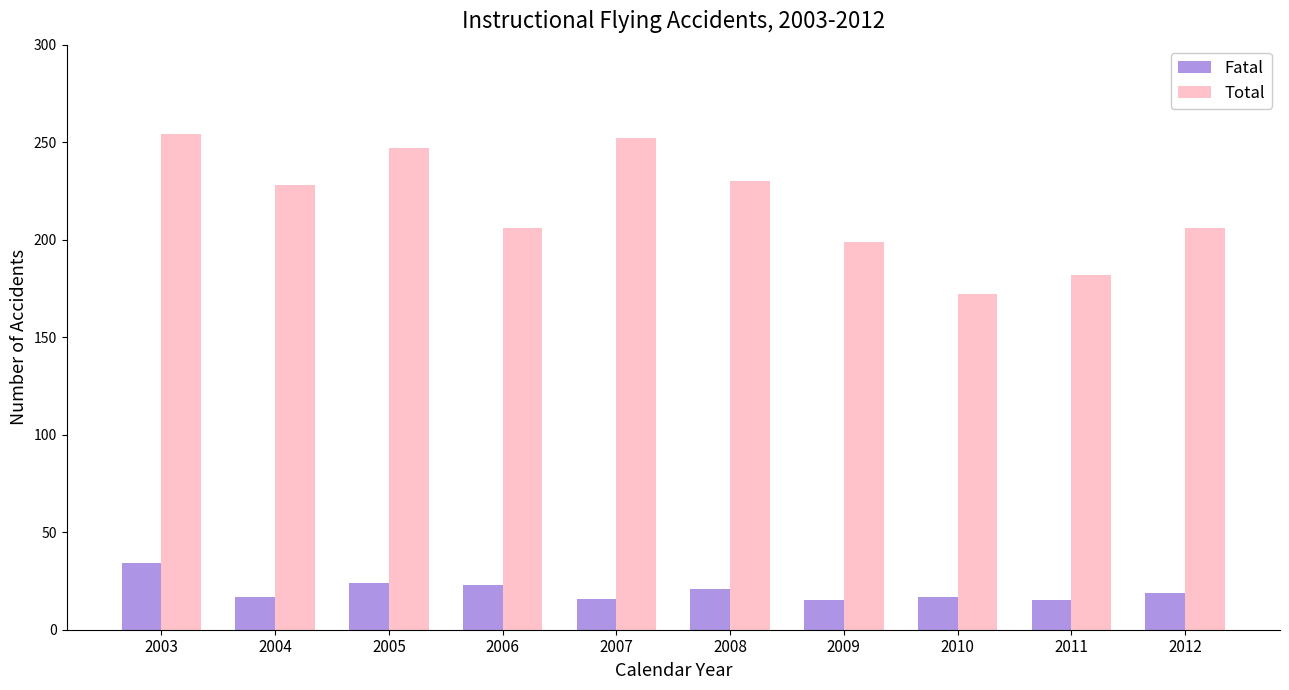

Rank the series by their average value, from highest to lowest.

Total, Fatal